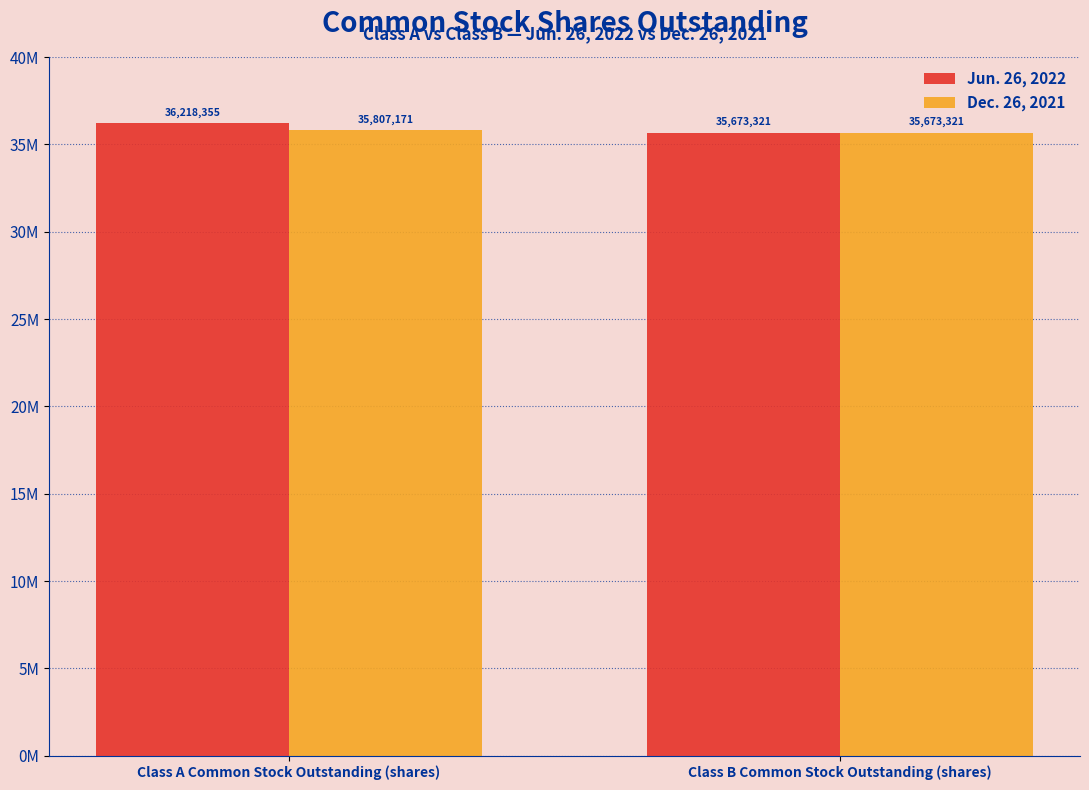

What is the total value across all series at Class A Common Stock Outstanding (shares)?

72025526